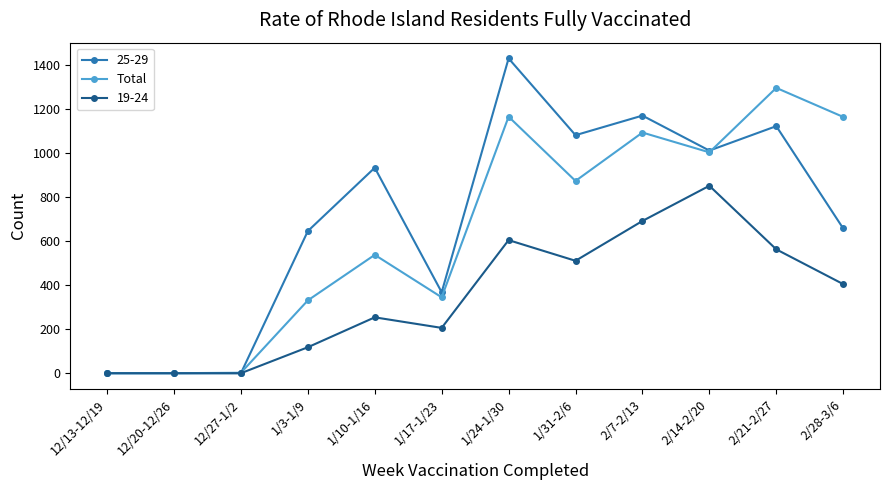

Between 1/10-1/16 and 2/21-2/27, which series saw the biggest shift?

Total